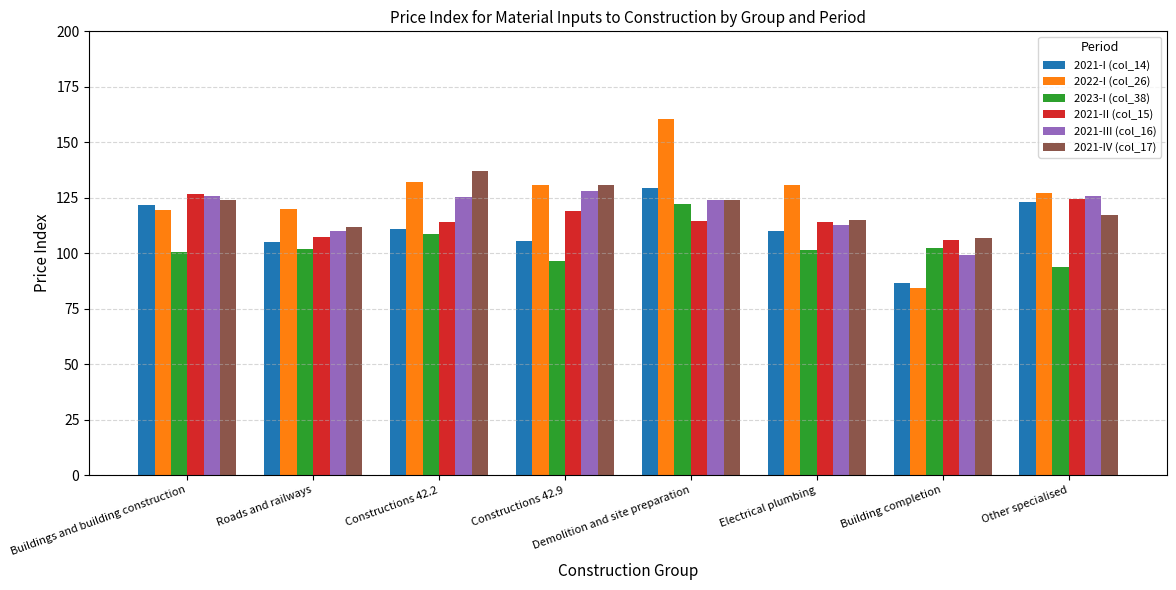

How many values in the 2022-I (col_26) series are below 130?

4